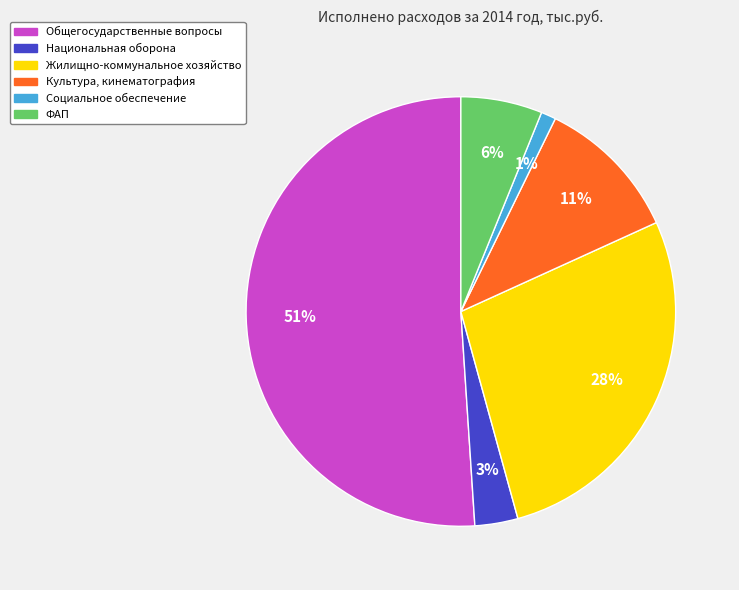

Which category has the smallest portion of the pie?

Социальное обеспечение